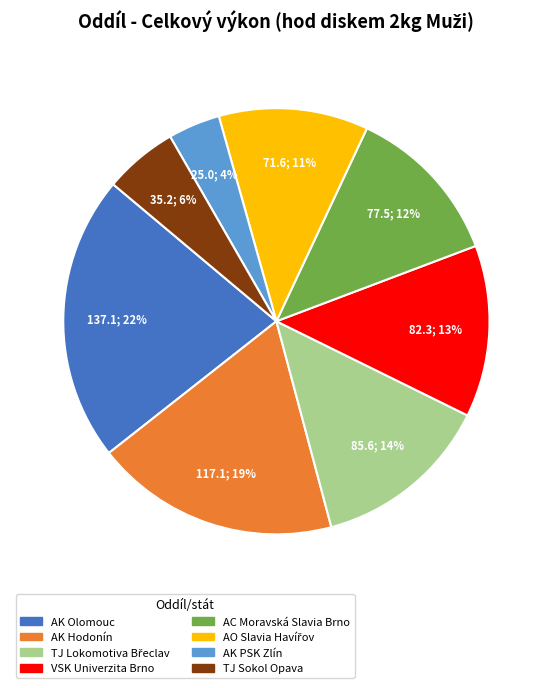

Combined, do AC Moravská Slavia Brno and VSK Univerzita Brno account for over 50%?

No